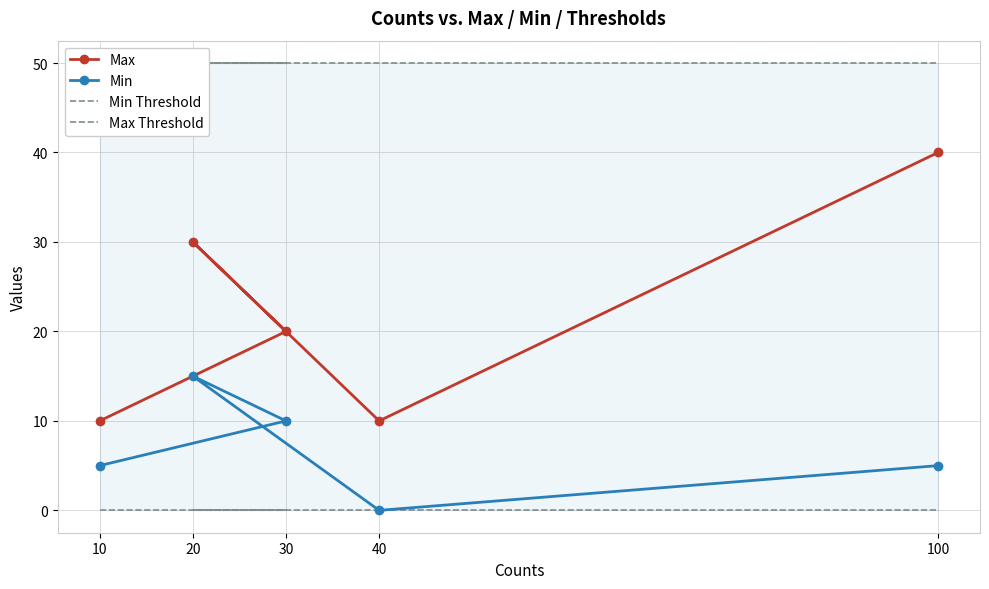

List the labels in order of Max Threshold value, smallest first.

10, 30, 20, 40, 100